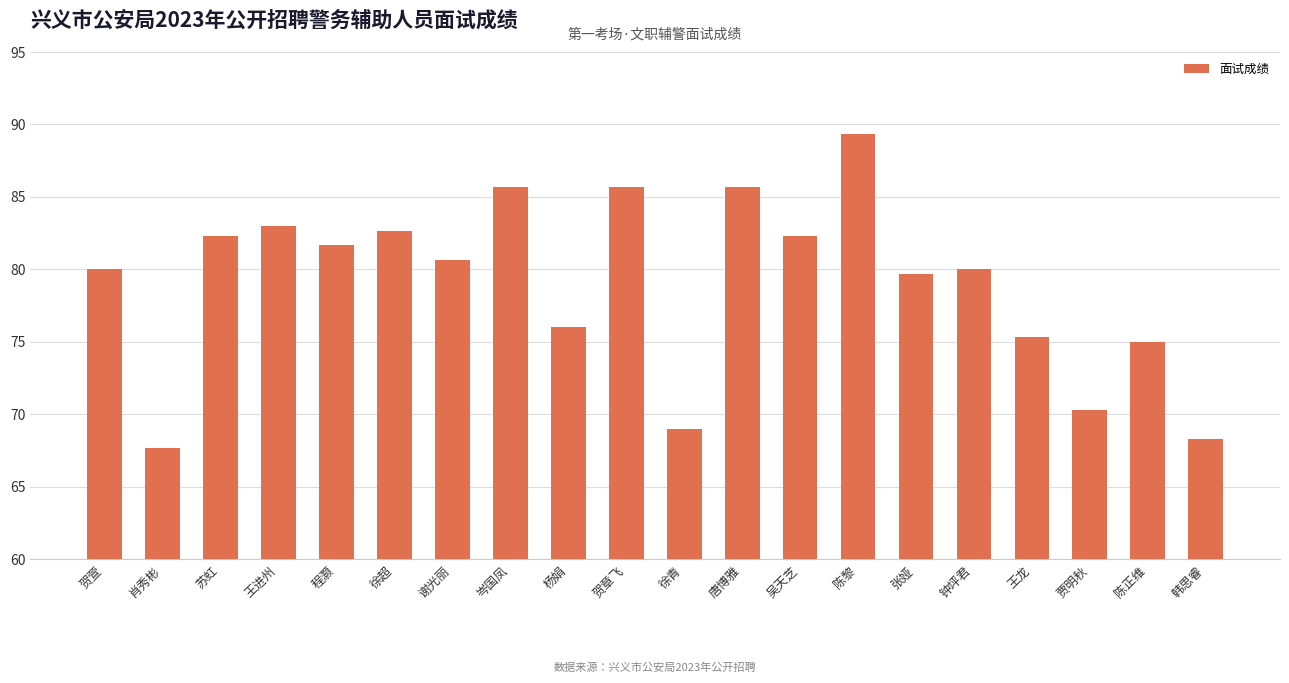

What position from the left is 徐超?

6